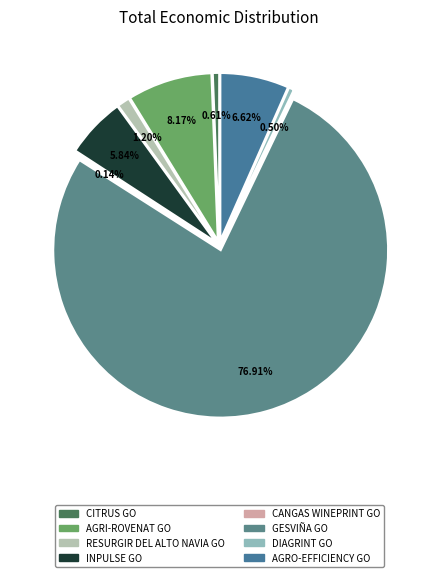

To the nearest percent, what is the difference between the largest and smallest slice percentages?

77%